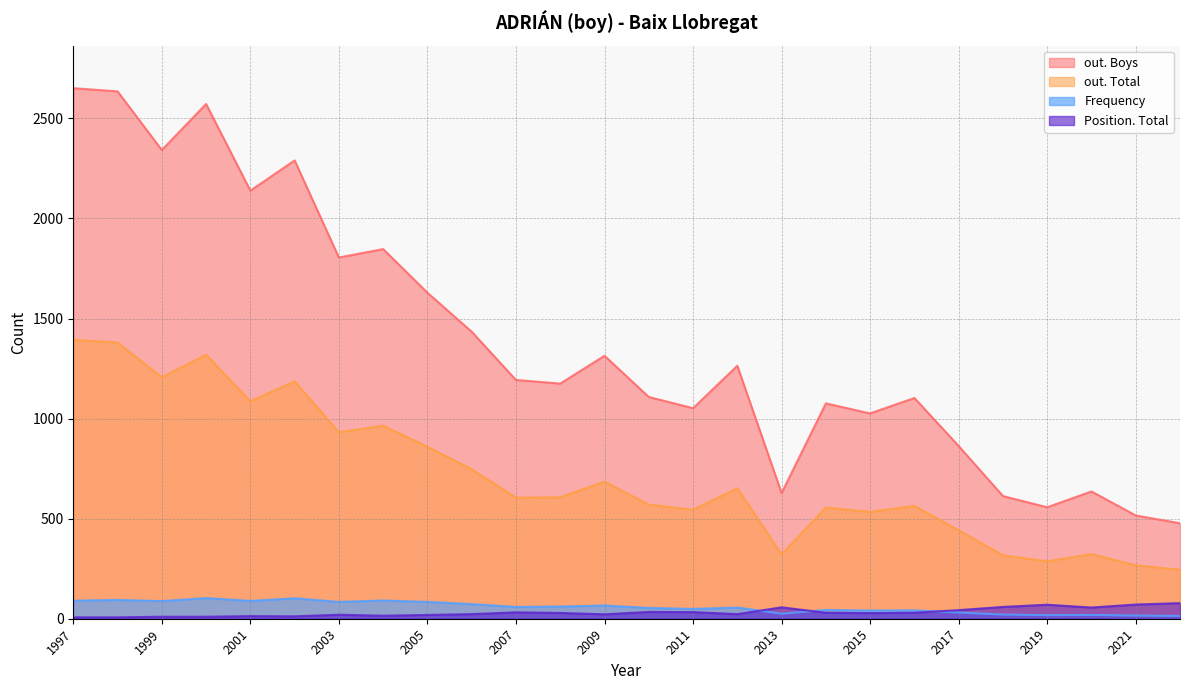

Which series has the largest range (max minus min)?

out. Boys